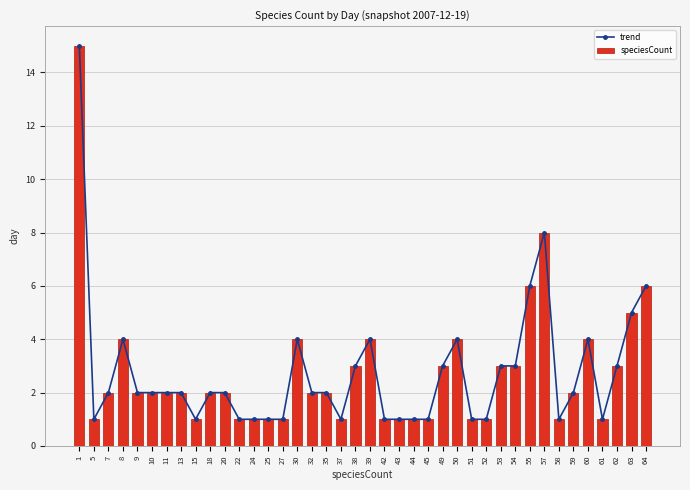

What are all the series names shown in the legend?

trend, speciesCount